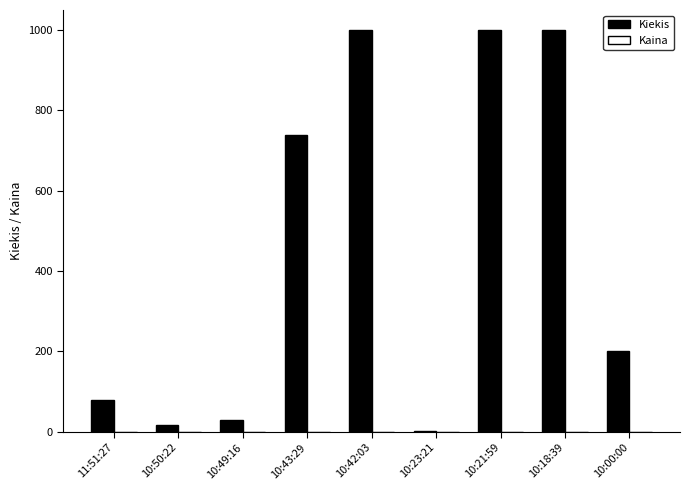

Which series changed the most between 10:43:29 and 10:18:39?

Kiekis